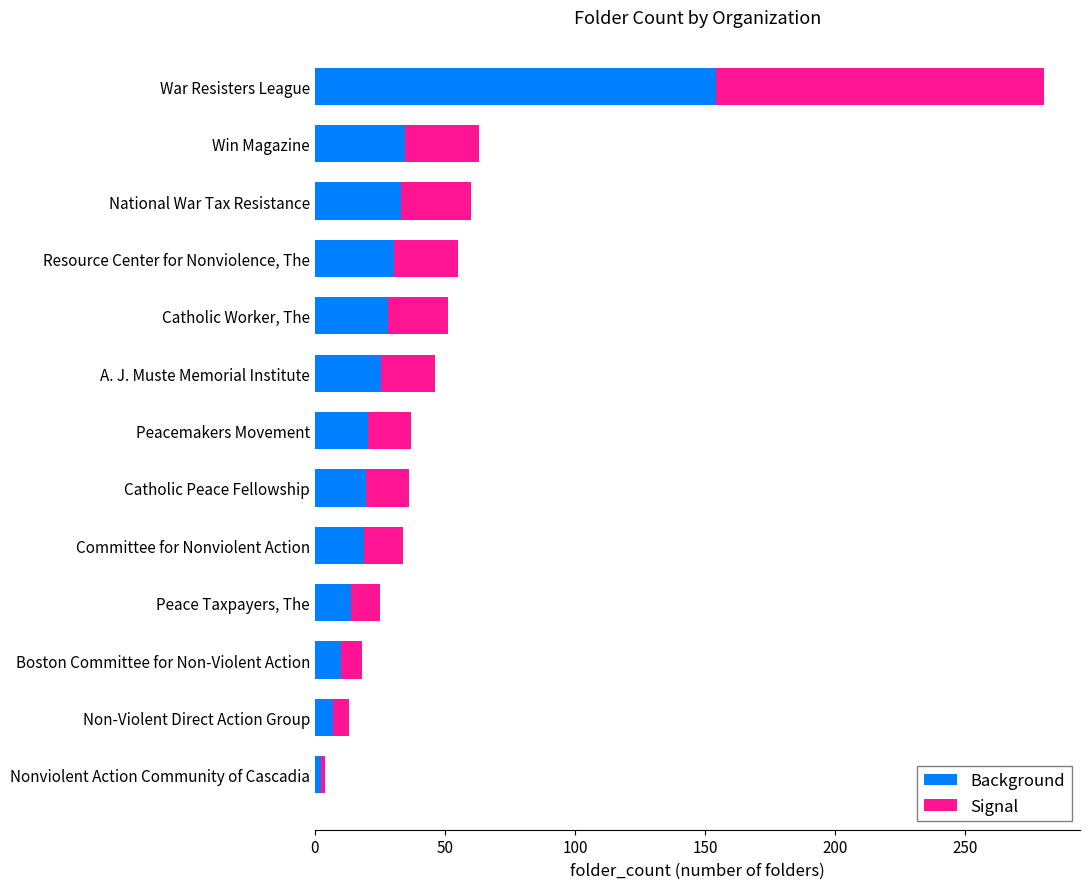

What is the total value across all series at Boston Committee for Non-Violent Action?

18.0